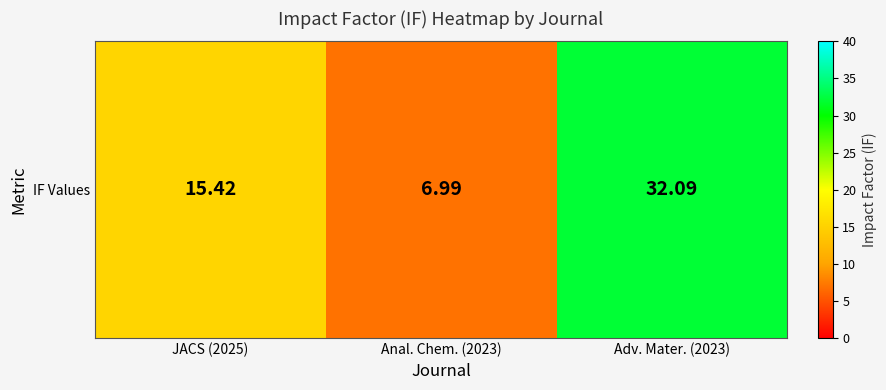

How many values are below 15?

1